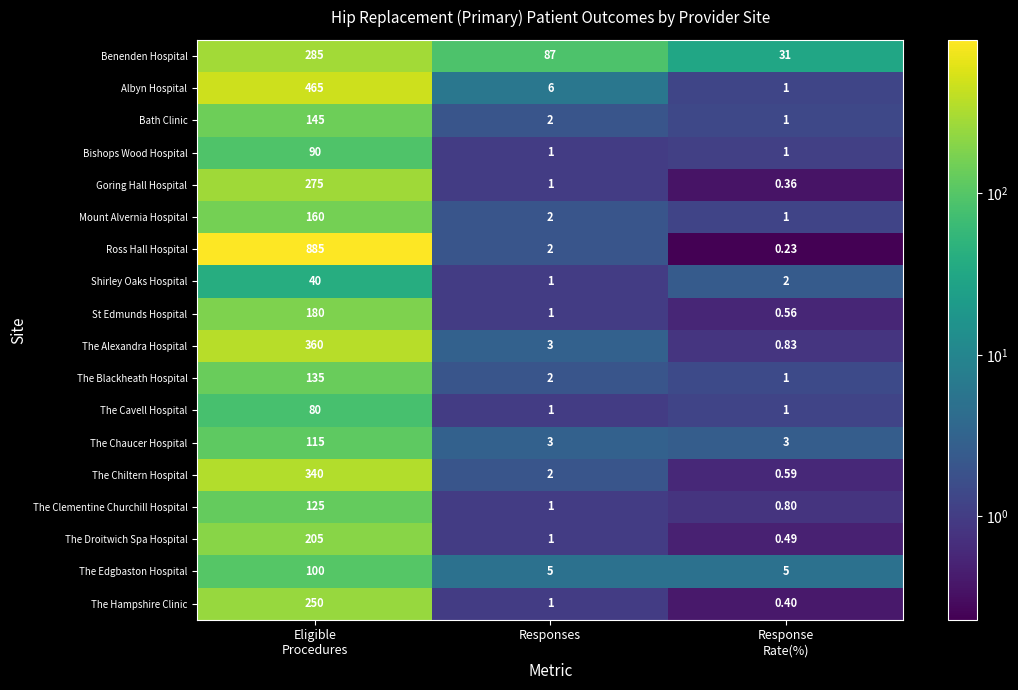

At which label does Shirley Oaks Hospital reach its minimum?

Responses